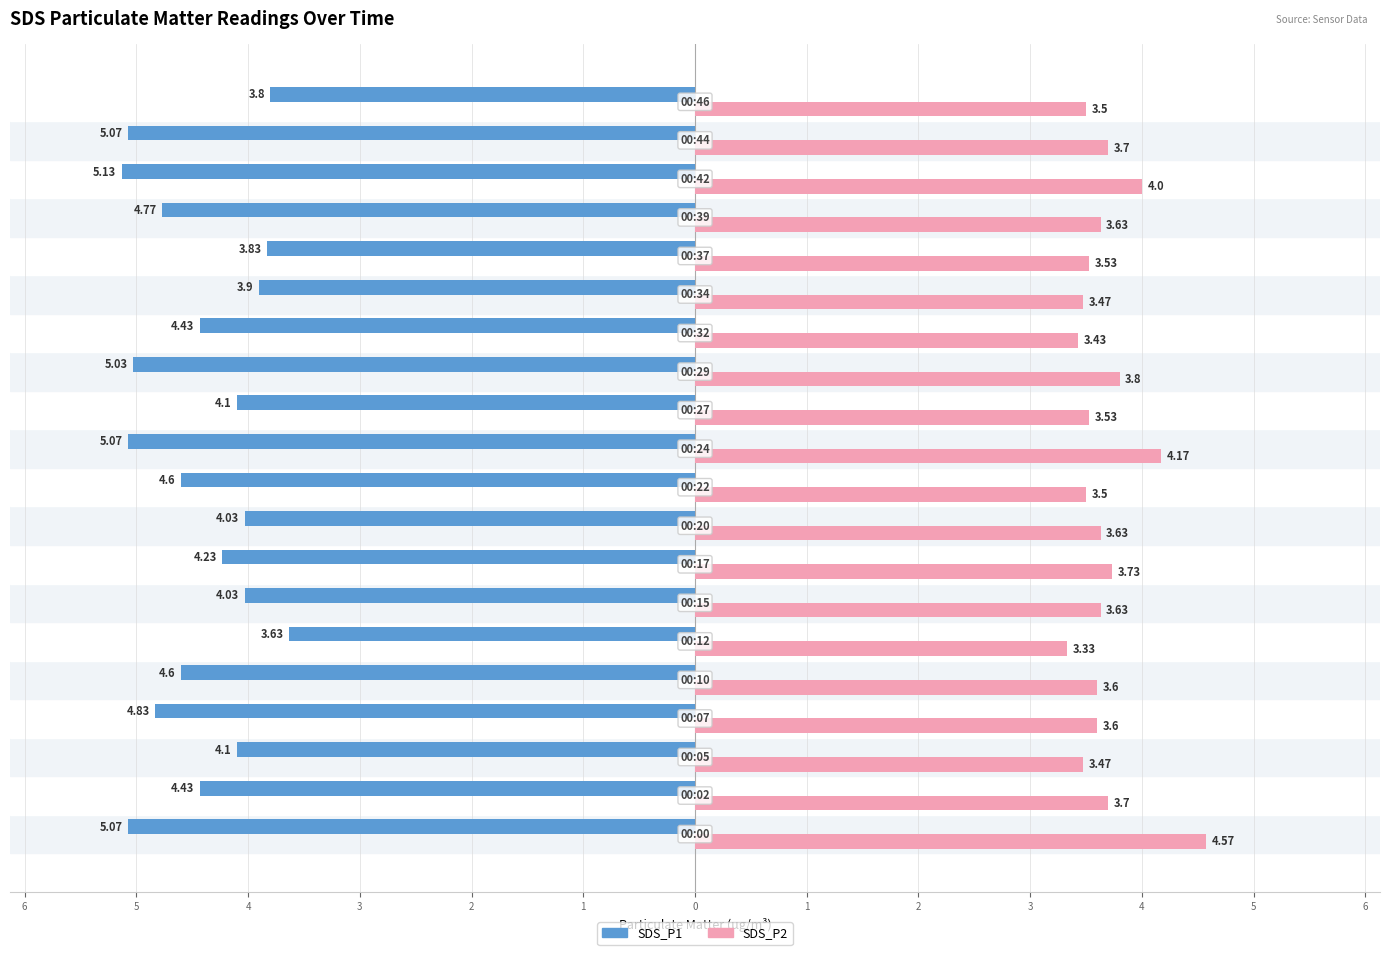

What are all the series names shown in the legend?

SDS_P1, SDS_P2